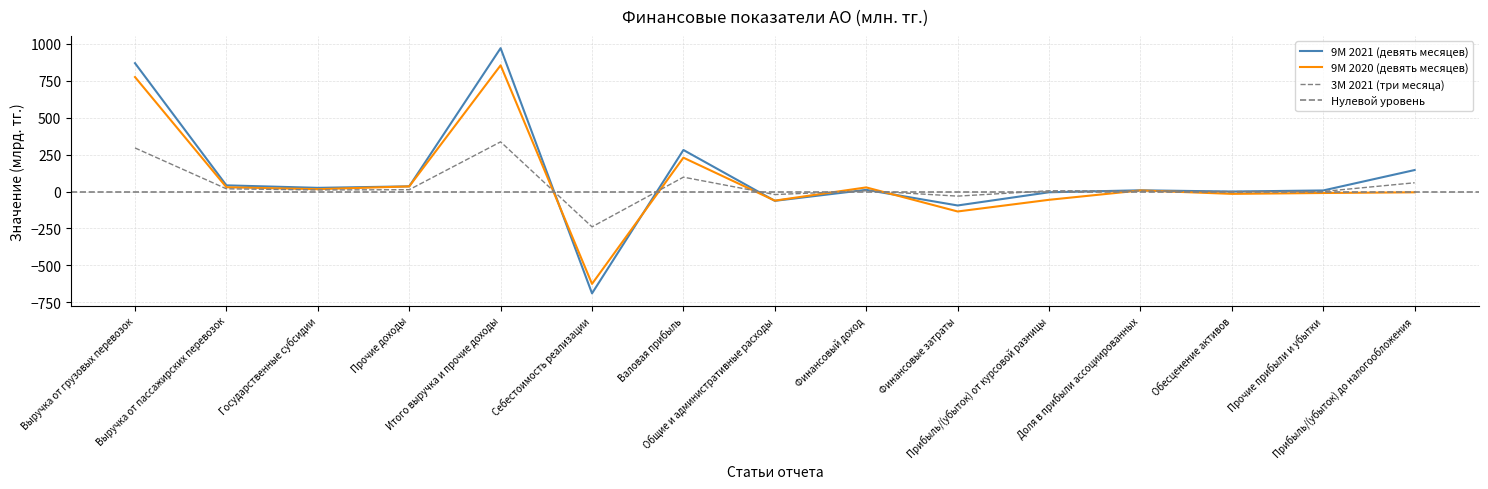

Reading left to right, transcribe all the data shown in this chart.

9M 2021 (девять месяцев): 869.8	41.8	24.9	35.0	971.6	-690.1	281.4	-63.1	11.4	-94.5	-5.1	8.3	-0.2	7.3	145.6
9M 2020 (девять месяцев): 775.7	29.0	16.0	34.6	855.2	-626.0	229.3	-61.7	27.9	-135.2	-56.1	7.3	-15.8	-10.0	-5.3
3M 2021 (три месяца): 295.3	18.4	10.6	12.4	336.7	-239.3	97.4	-20.5	5.1	-31.2	5.1	3.2	-0.2	0.3	59.3